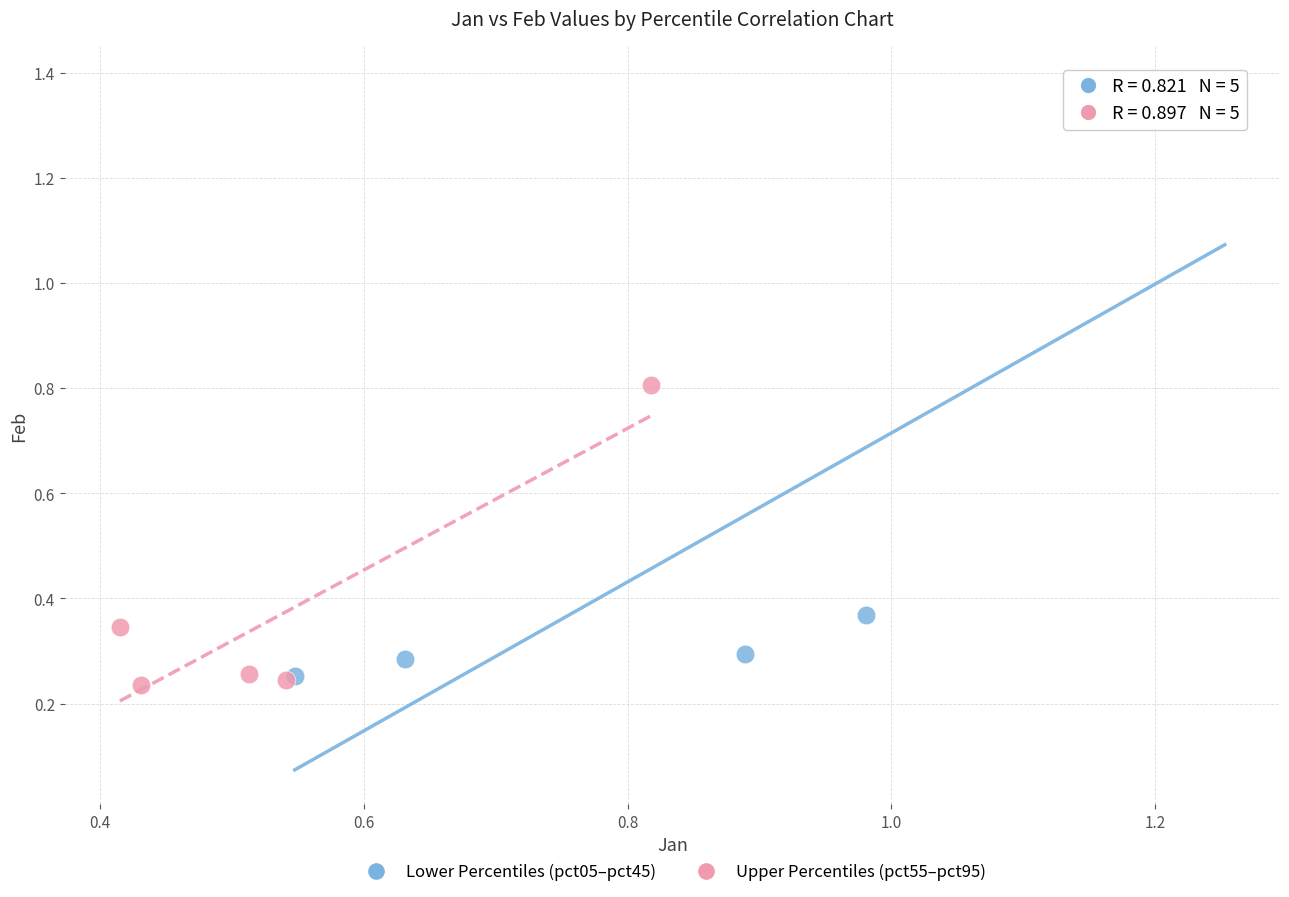

Which series reaches the maximum Y coordinate?

Lower Percentiles (pct05–pct45)